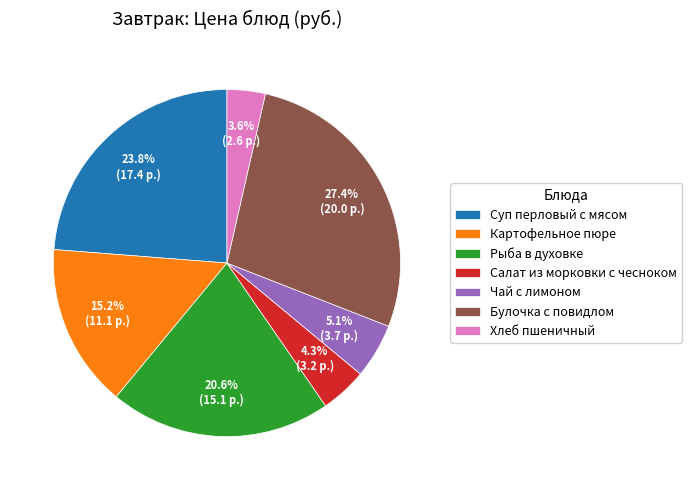

To the nearest percent, what portion does Салат из морковки с чесноком represent?

4%